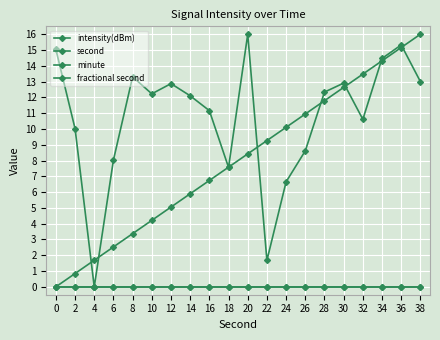

Reading left to right, list all the values displayed in this chart.

intensity(dBm): 0=15.0	2=10.0	4=0.0	6=8.0	8=13.3	10=12.2	12=12.9	14=12.1	16=11.2	18=7.6	20=16.0	22=1.7	24=6.7	26=8.6	28=12.3	30=12.9	32=10.6	34=14.5	36=15.3	38=13.0
second: 0=0.0	2=0.8	4=1.7	6=2.5	8=3.4	10=4.2	12=5.1	14=5.9	16=6.7	18=7.6	20=8.4	22=9.3	24=10.1	26=10.9	28=11.8	30=12.6	32=13.5	34=14.3	36=15.2	38=16.0
minute: 0=0.0	2=0.0	4=0.0	6=0.0	8=0.0	10=0.0	12=0.0	14=0.0	16=0.0	18=0.0	20=0.0	22=0.0	24=0.0	26=0.0	28=0.0	30=0.0	32=0.0	34=0.0	36=0.0	38=0.0
fractional second: 0=0.0	2=0.0	4=0.0	6=0.0	8=0.0	10=0.0	12=0.0	14=0.0	16=0.0	18=0.0	20=0.0	22=0.0	24=0.0	26=0.0	28=0.0	30=0.0	32=0.0	34=0.0	36=0.0	38=0.0